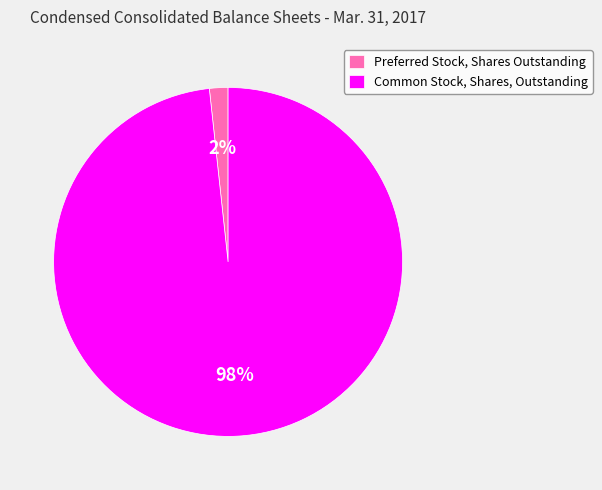

The Preferred Stock, Shares Outstanding slice represents 2% of the pie. True or false?

True